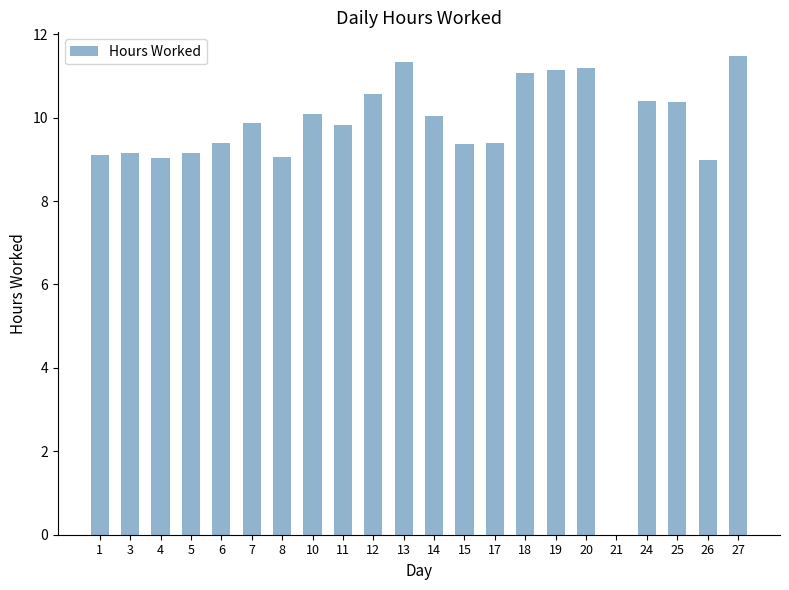

True or false: the data shows 9.1 at 1.

True